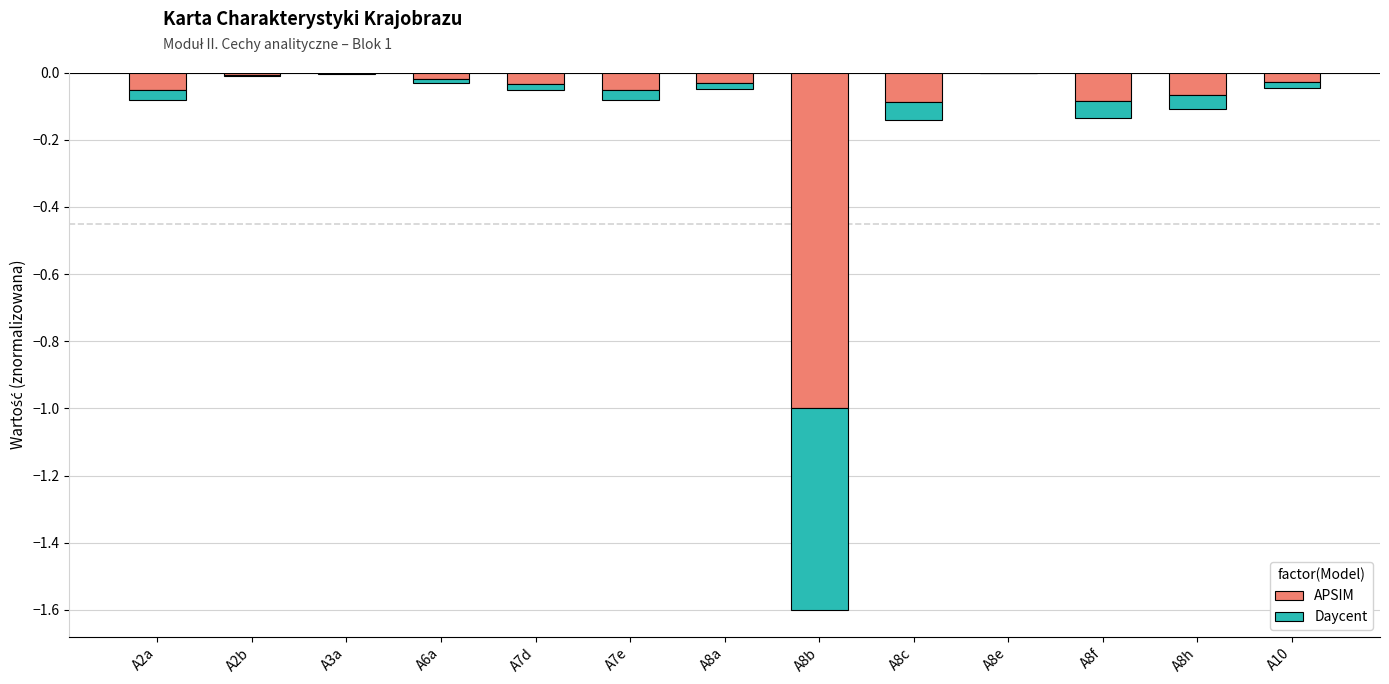

Which series has the widest spread of values?

APSIM